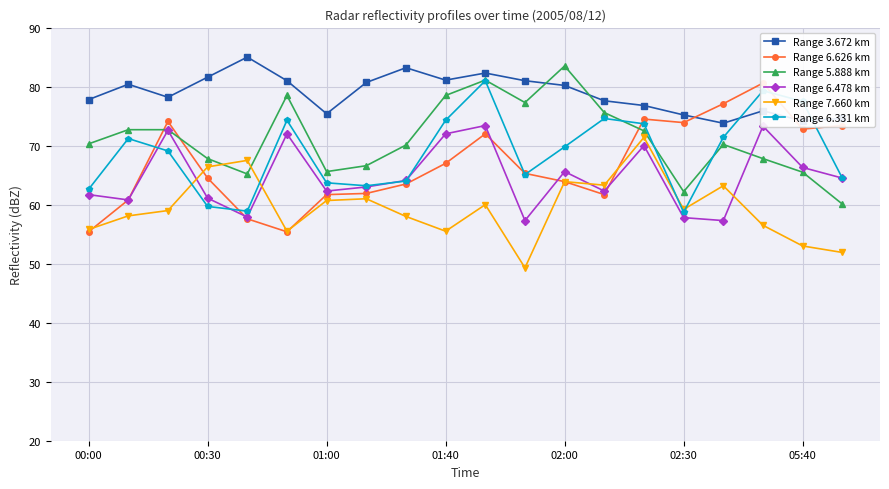

What is the lowest value of the Range 6.478 km series?

57.3